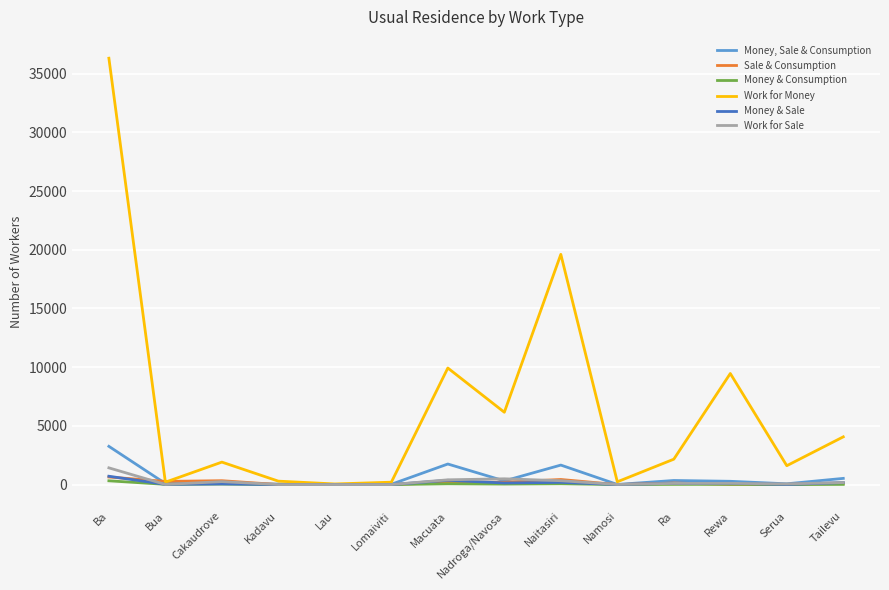

Where is Work for Money nearest to the value 18181?

Naitasiri